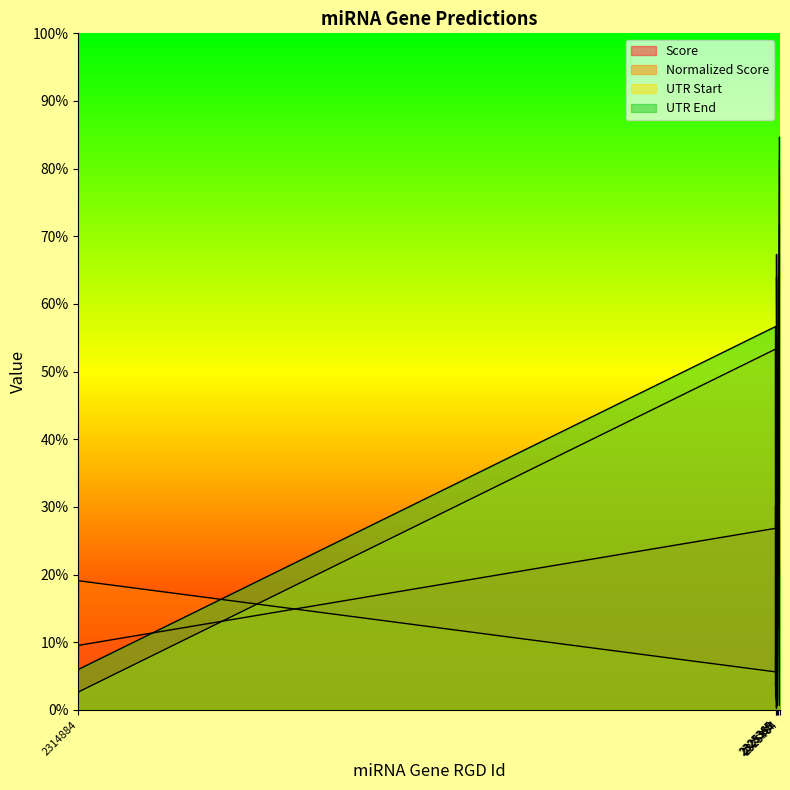

What is the highest value of the UTR End series?

2.5